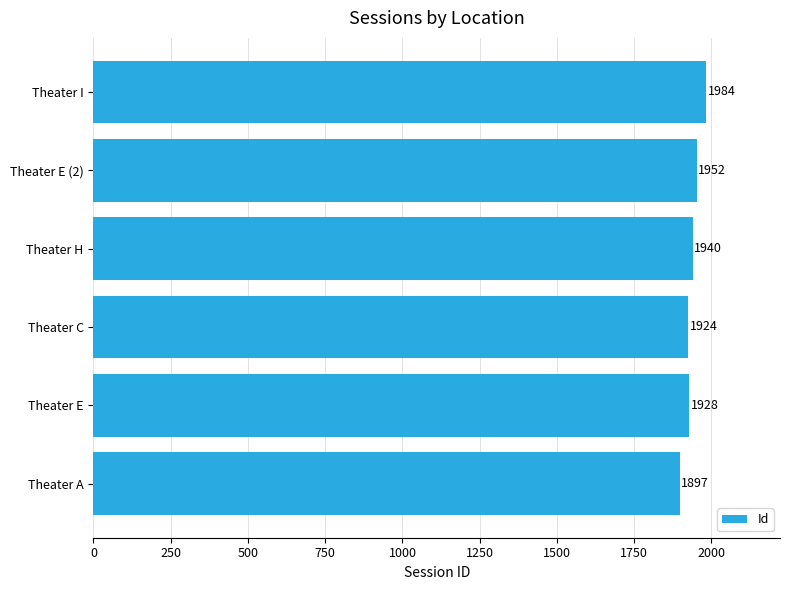

List the labels in order of value, smallest first.

Theater A, Theater C, Theater E, Theater H, Theater E (2), Theater I